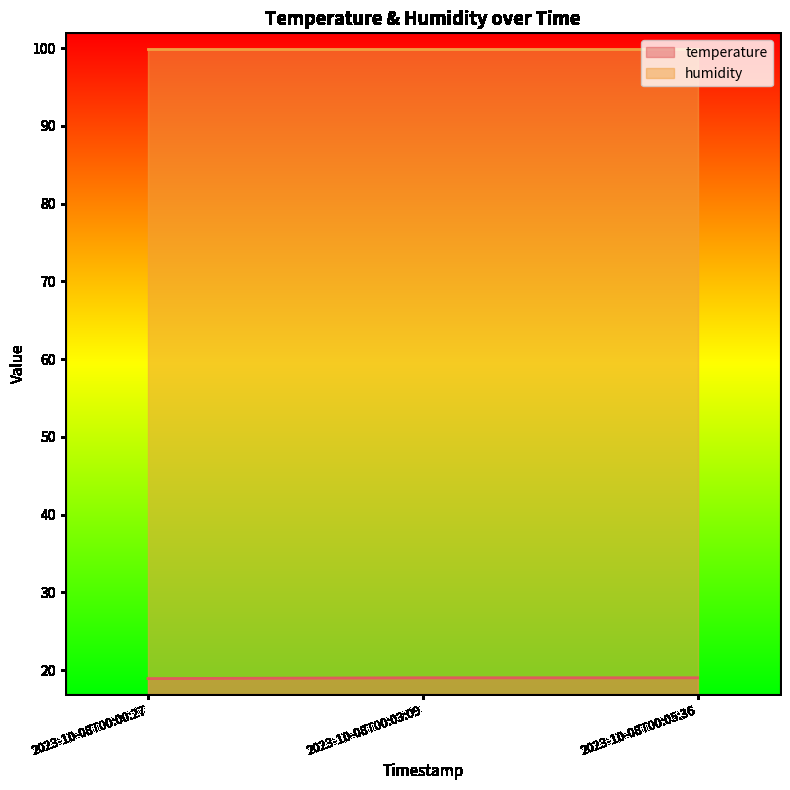

What is the sum of the humidity values at 2023-10-08T00:03:09 and 2023-10-08T00:05:36?

199.8